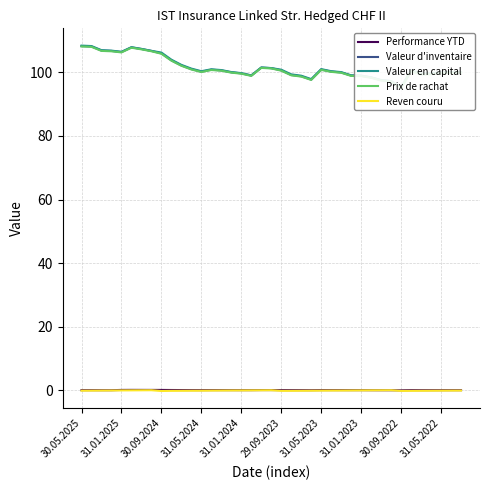

At how many categories does at least one series exceed 27?

39